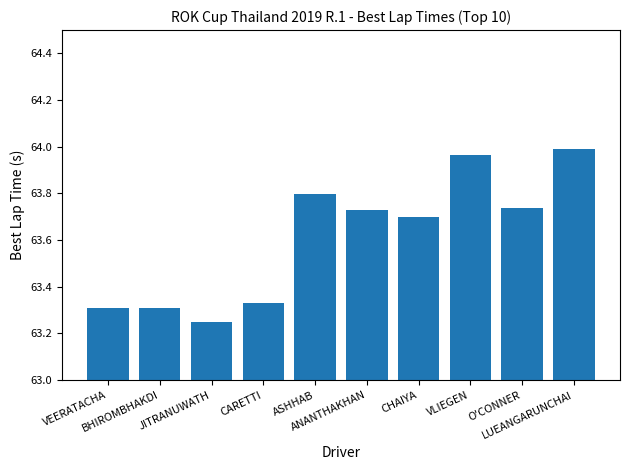

At which category does the chart reach its minimum across all series?

JITRANUWATH